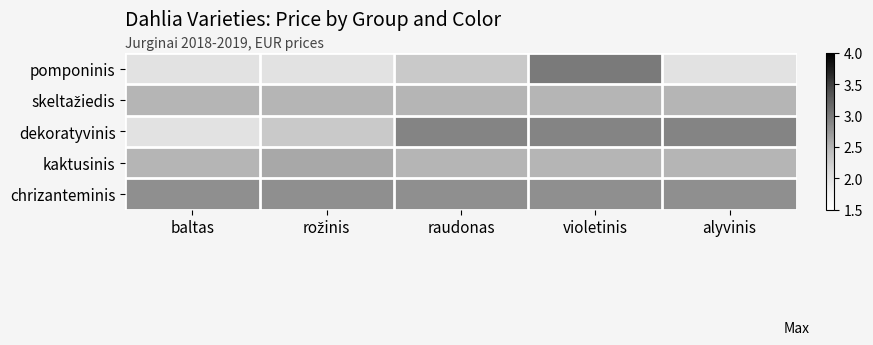

Which category has the lowest value across all series?

baltas